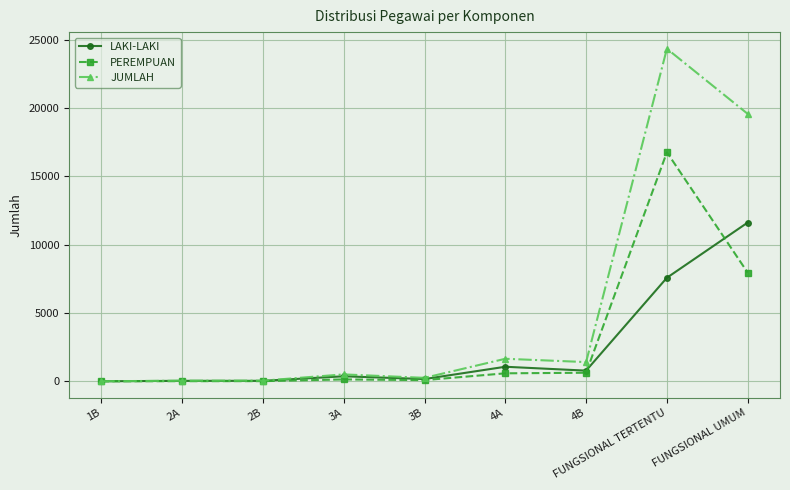

What is the difference between the highest and lowest values at FUNGSIONAL UMUM?

11613